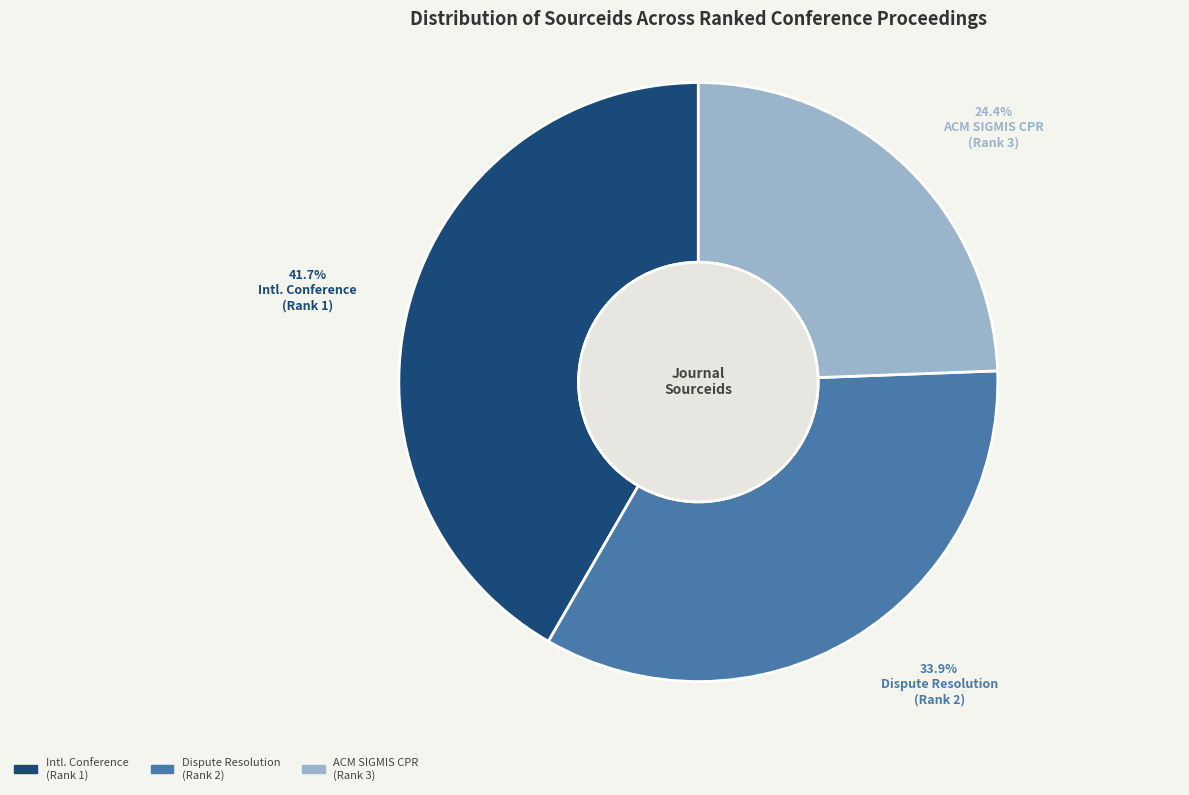

How many slices are in this pie chart?

3